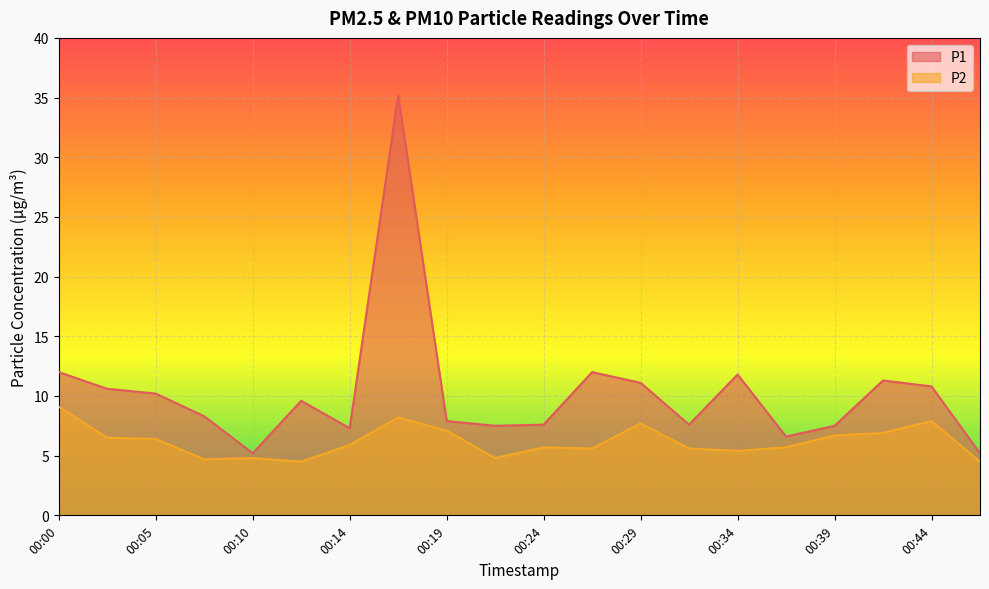

Reading left to right, transcribe all the data shown in this chart.

P1: 00:00=12.0	00:02=10.6	00:05=10.2	00:07=8.3	00:10=5.2	00:12=9.6	00:14=7.3	00:17=35.2	00:19=7.9	00:22=7.5	00:24=7.6	00:27=12.0	00:29=11.1	00:31=7.6	00:34=11.8	00:36=6.6	00:39=7.5	00:41=11.3	00:44=10.8	00:46=5.2
P2: 00:00=9.1	00:02=6.5	00:05=6.4	00:07=4.7	00:10=4.8	00:12=4.5	00:14=5.9	00:17=8.2	00:19=7.1	00:22=4.8	00:24=5.7	00:27=5.6	00:29=7.7	00:31=5.6	00:34=5.4	00:36=5.7	00:39=6.7	00:41=6.9	00:44=7.9	00:46=4.5